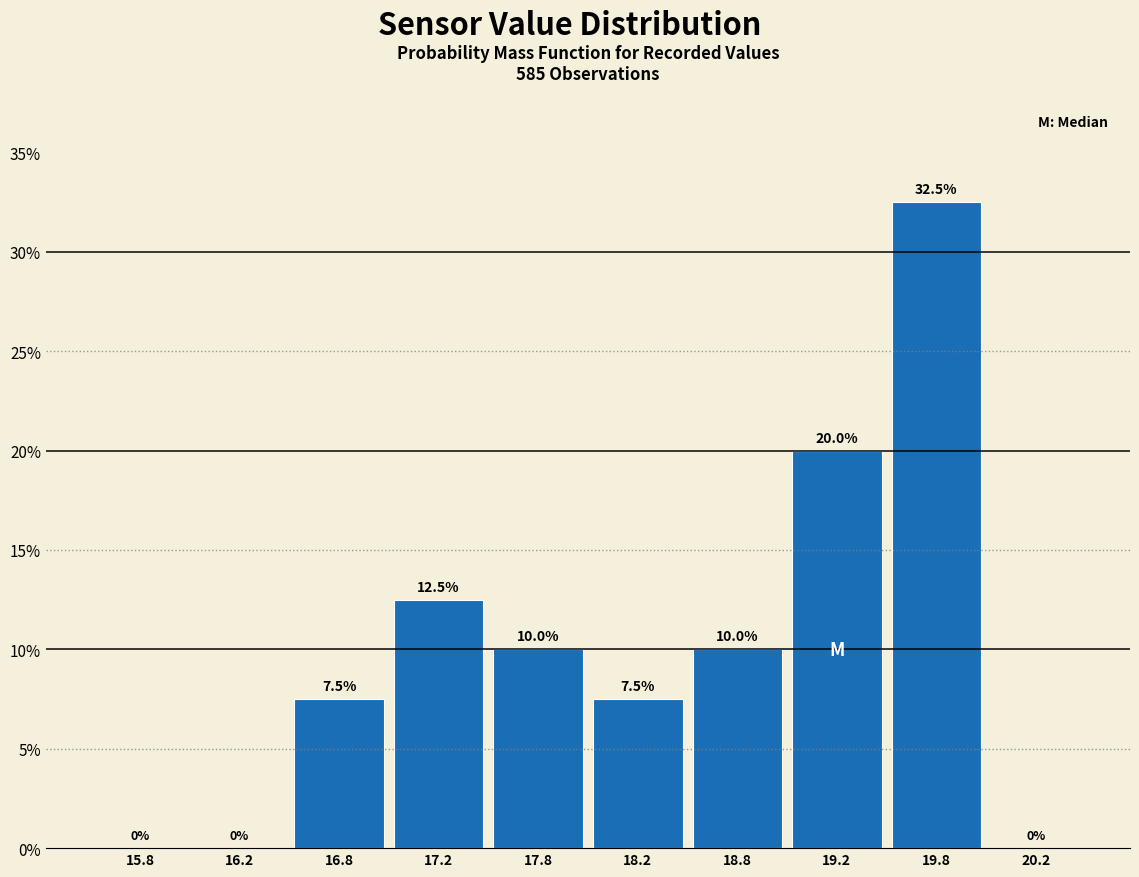

Reading left to right, transcribe this chart: for each bar, give the range it covers on the x-axis and its height.

15.5 to 16.0: 0.0
16.0 to 16.5: 0.0
16.5 to 17.0: 7.5
17.0 to 17.5: 12.5
17.5 to 18.0: 10.0
18.0 to 18.5: 7.5
18.5 to 19.0: 10.0
19.0 to 19.5: 20.0
19.5 to 20.0: 32.5
20.0 to 20.5: 0.0